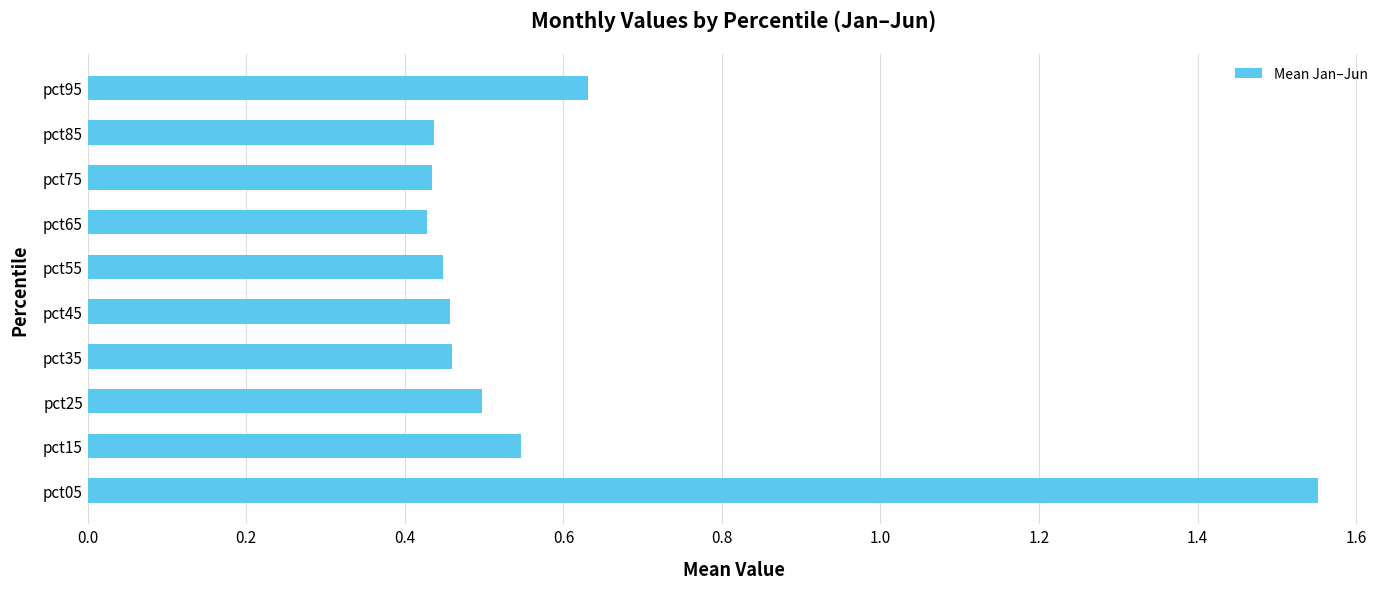

How many bars are there in total?

10